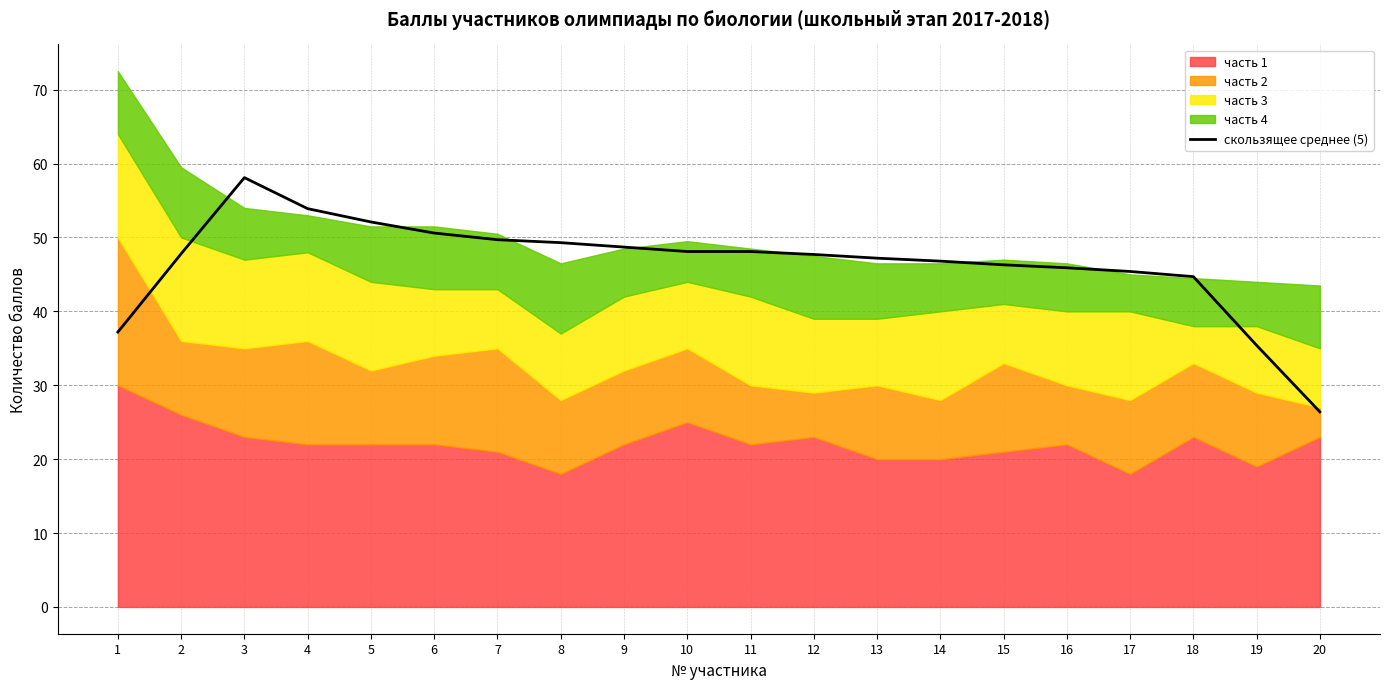

Which has a higher value, 14 or 7?

7